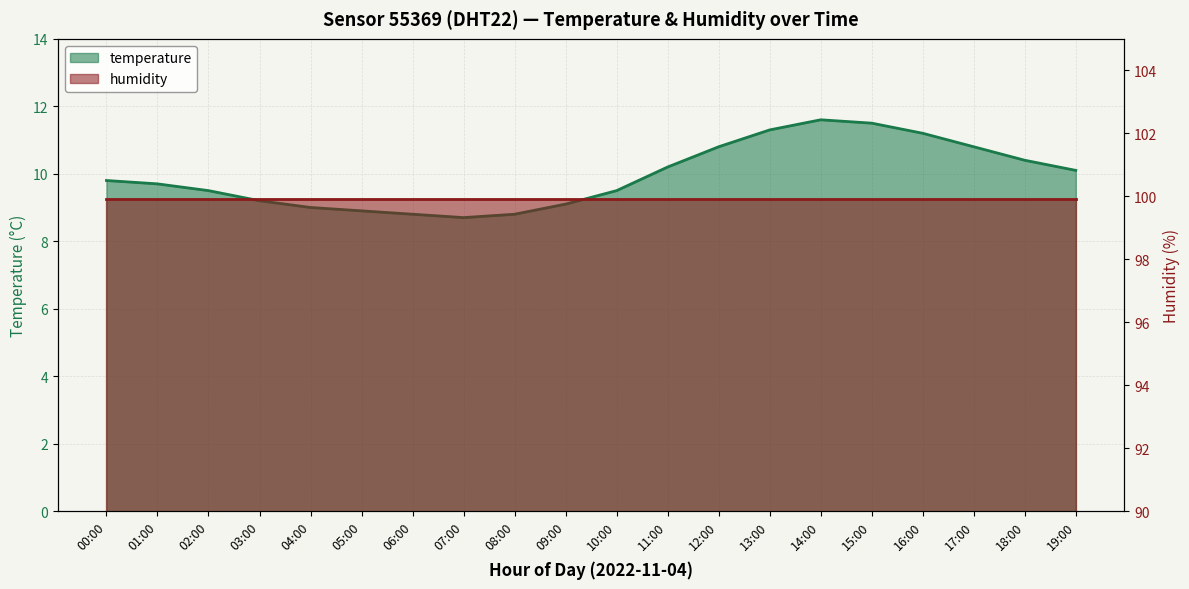

How many points are lower than both their immediate neighbors (excluding endpoints)?

1